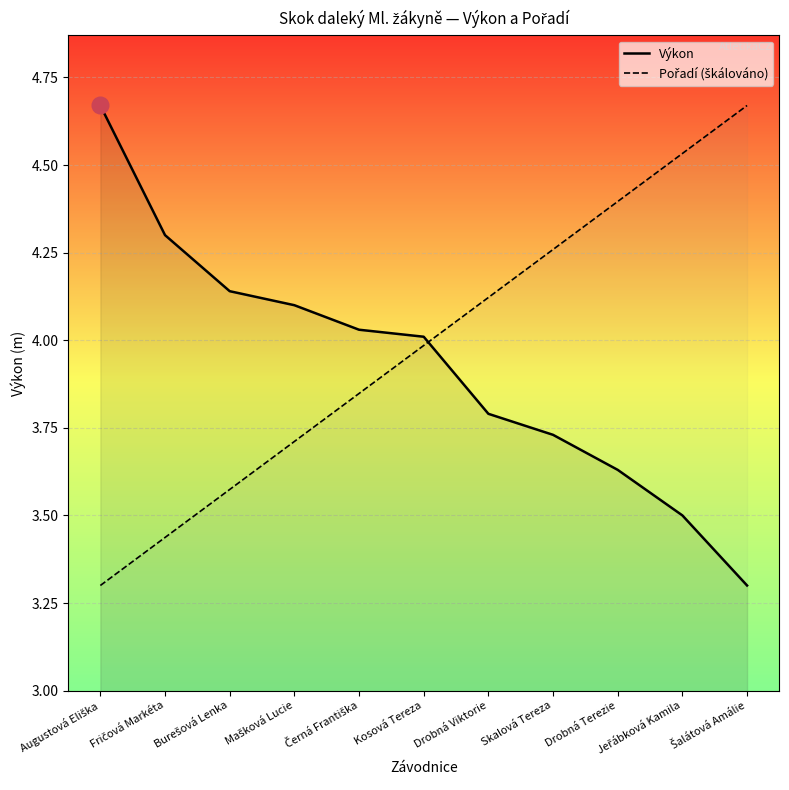

Which series has the widest spread of values?

Výkon